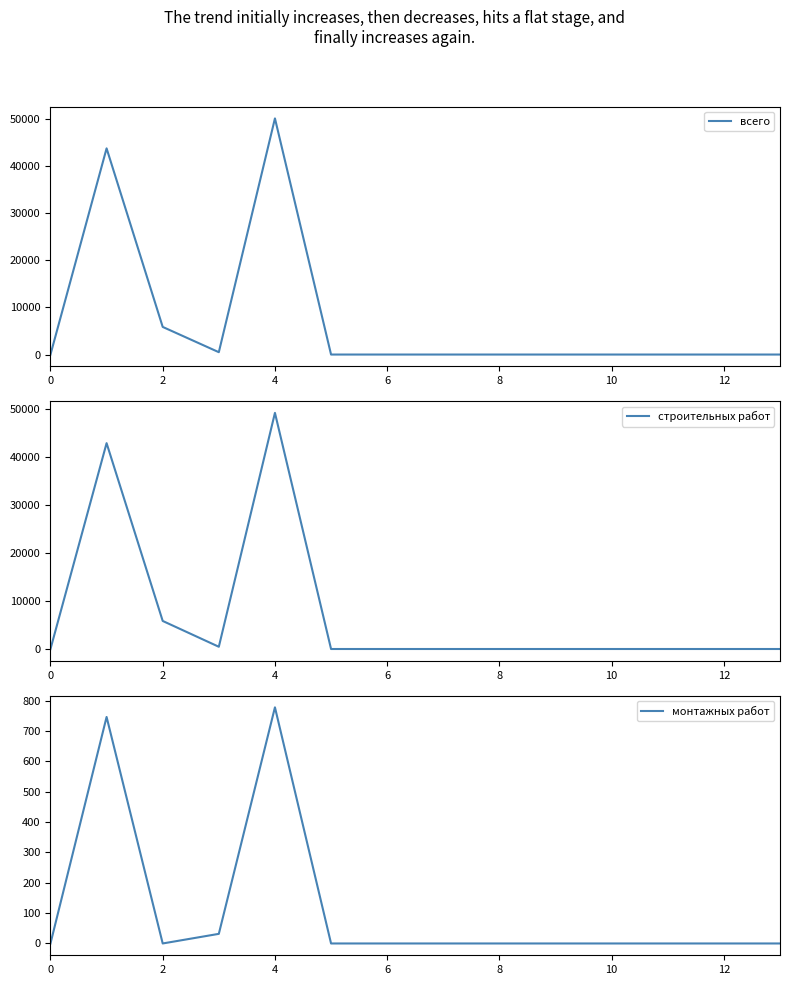

True or false: всего and строительных работ cross at least once.

False